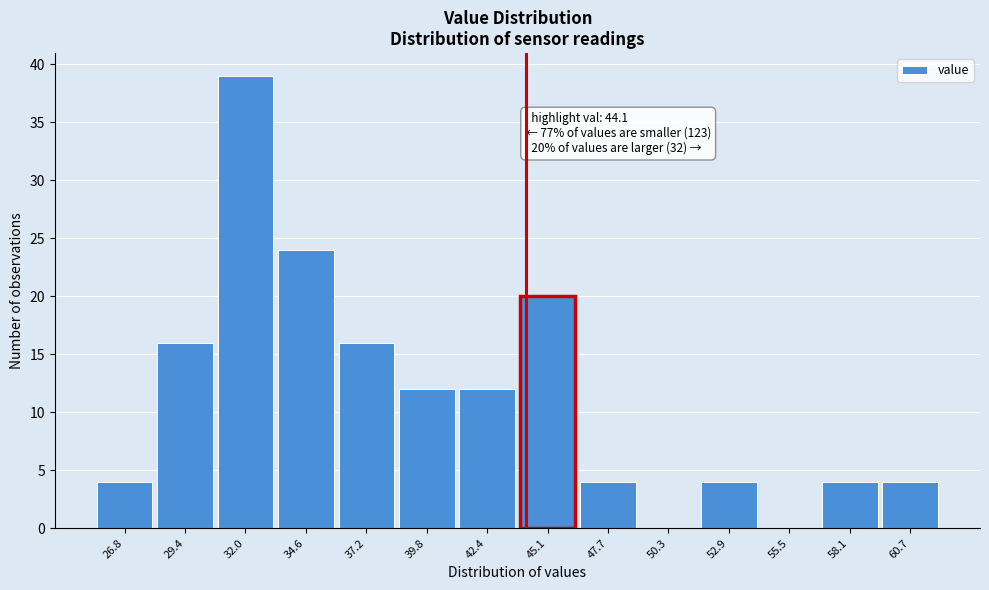

Which range on the x-axis has the tallest bar?

30.5 to 33.5